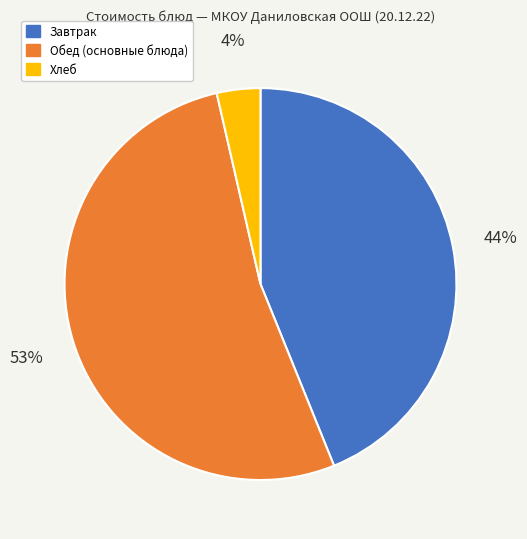

Is there a majority slice in this chart?

Yes